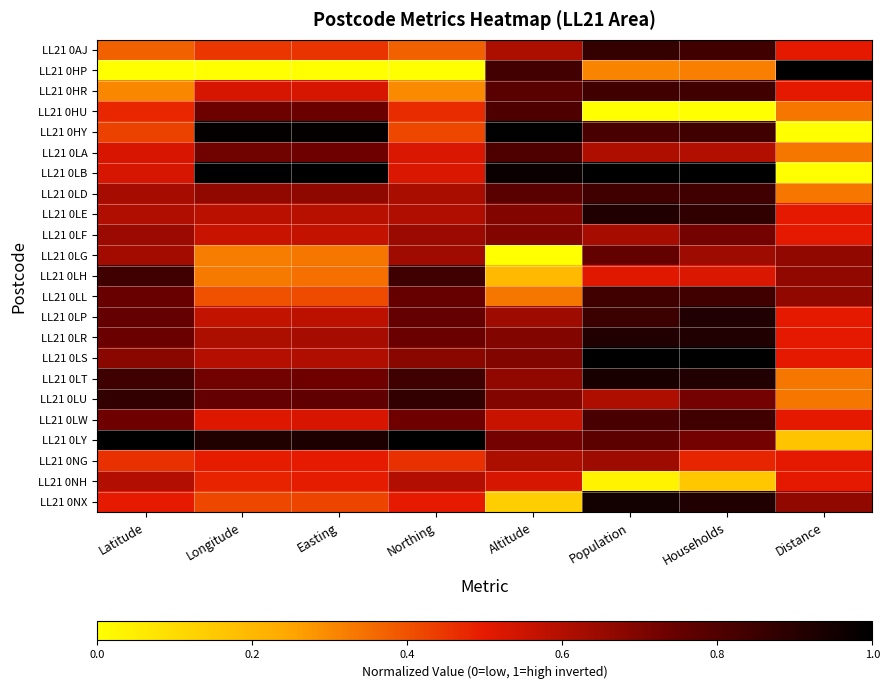

What is the greatest value displayed?

1.0